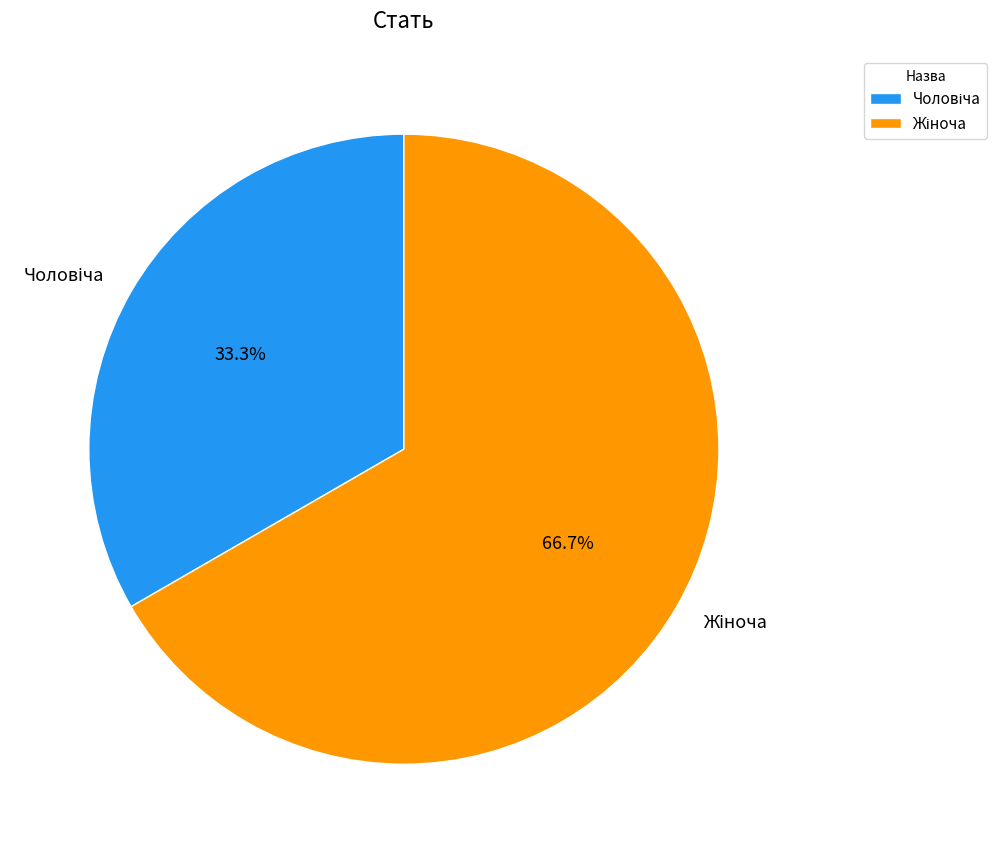

Does any single category account for the majority?

Yes